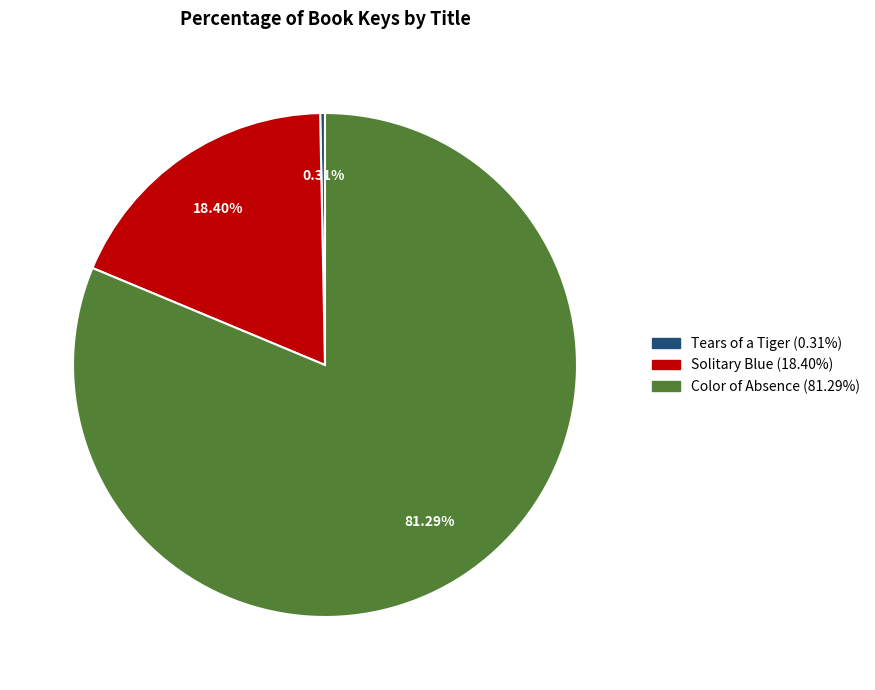

Which category has the biggest portion of the pie?

Color of Absence